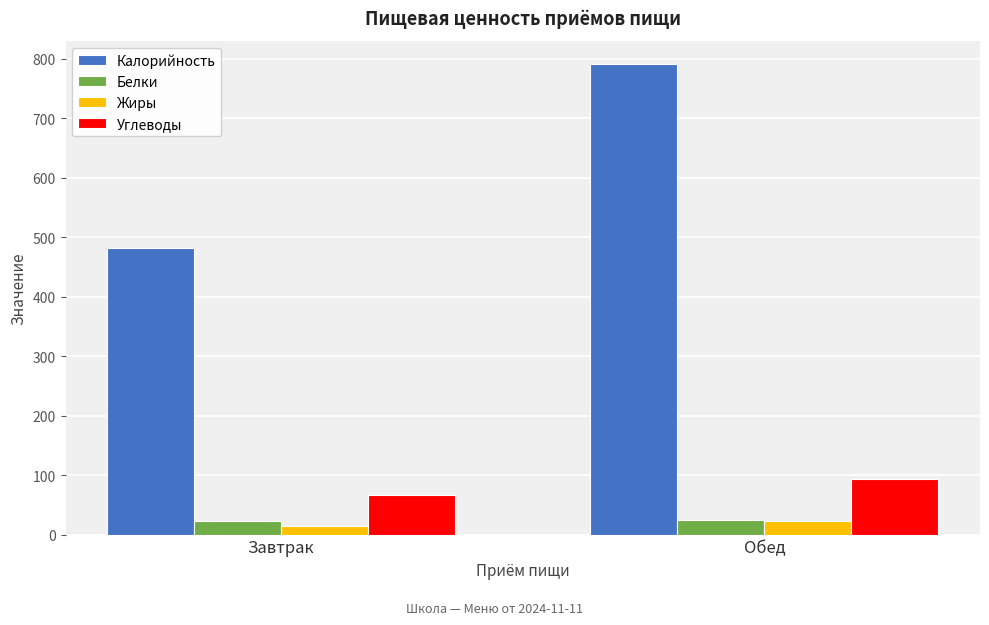

What are all the series names shown in the legend?

Калорийность, Белки, Жиры, Углеводы